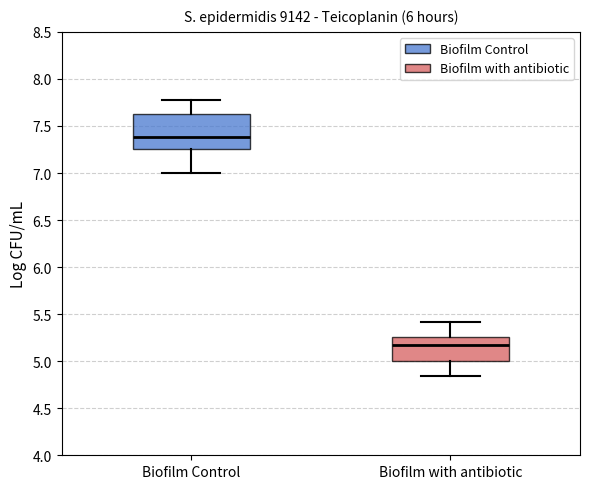

Comparing the boxes themselves (not the whiskers), which one is the tallest?

Biofilm Control